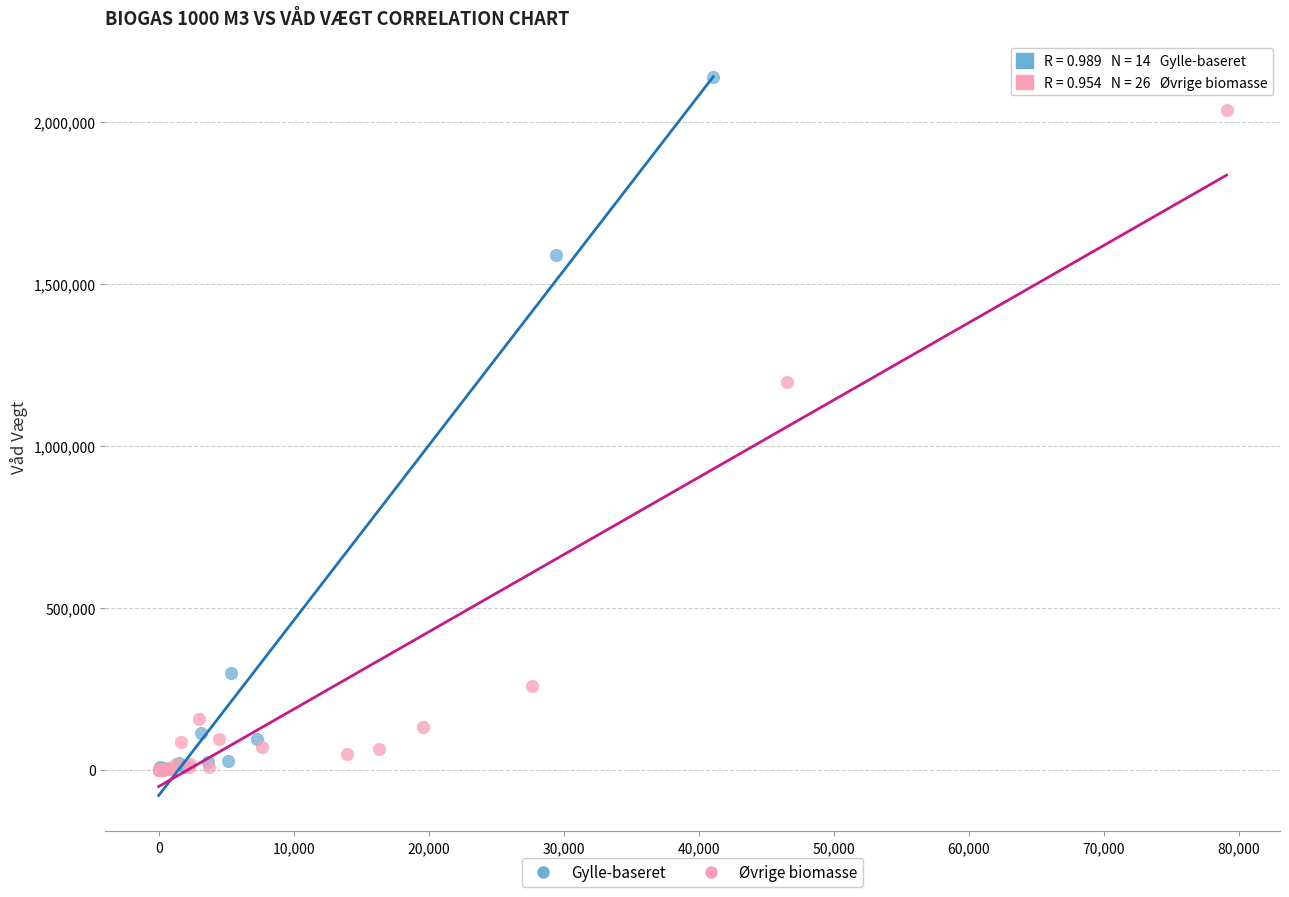

Which series has the largest Y range (max minus min)?

Gylle-baseret